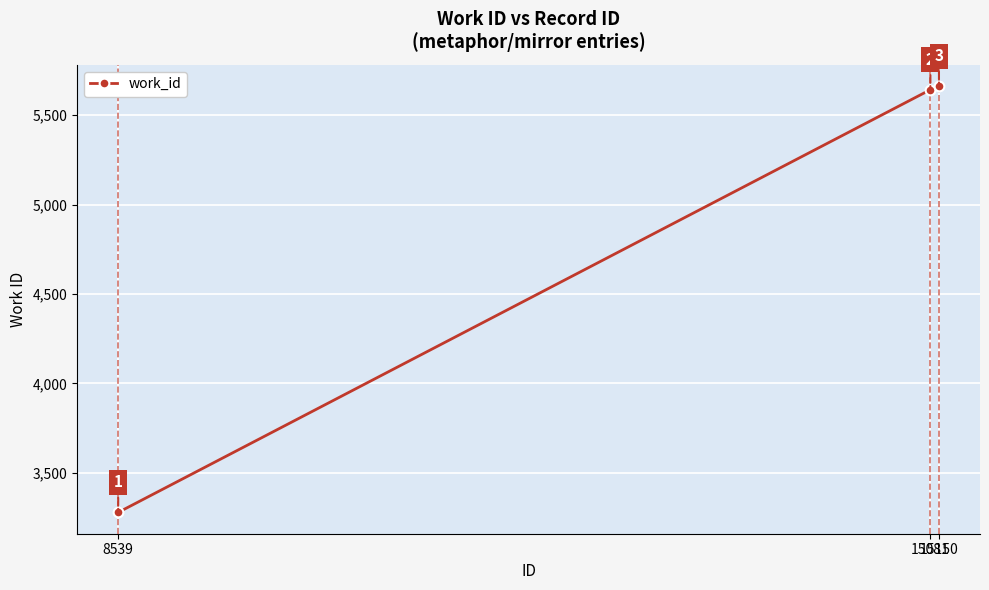

What is the change in value from 8539 to 15081?

+2365